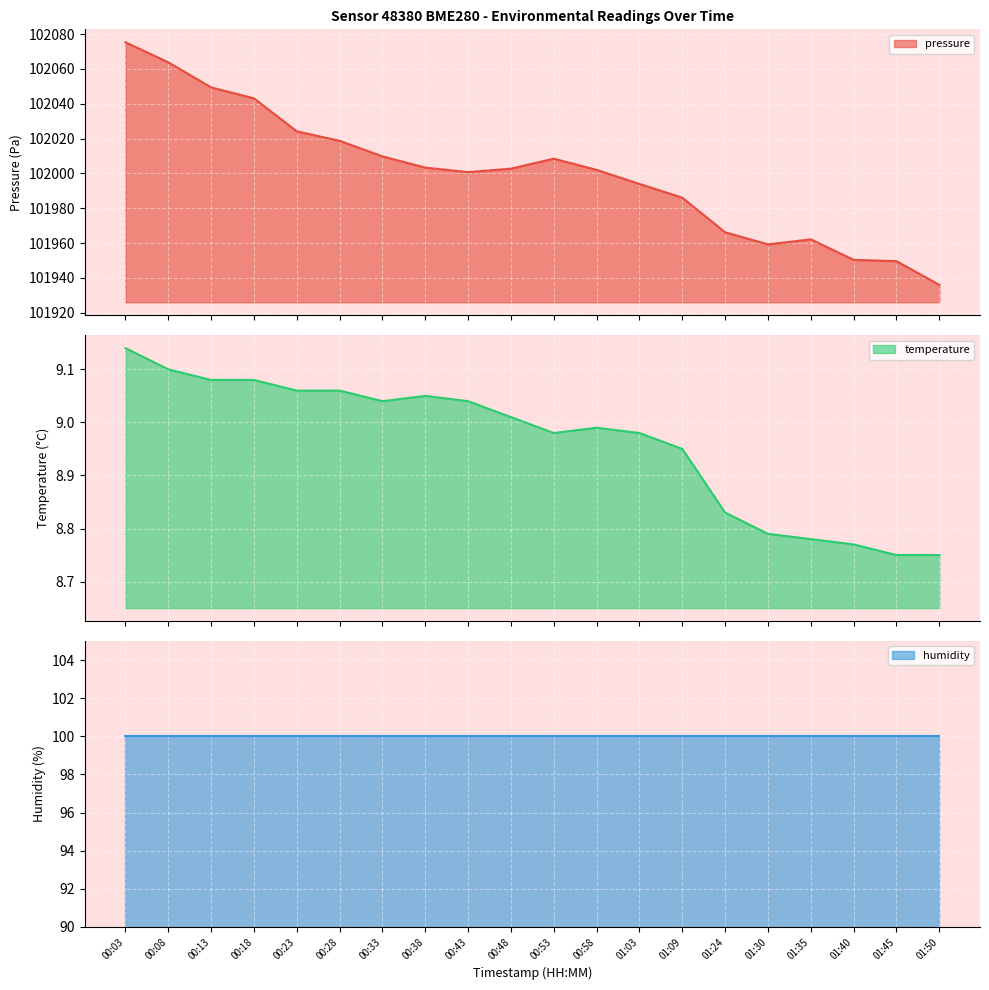

What position from the left is 00:58?

12